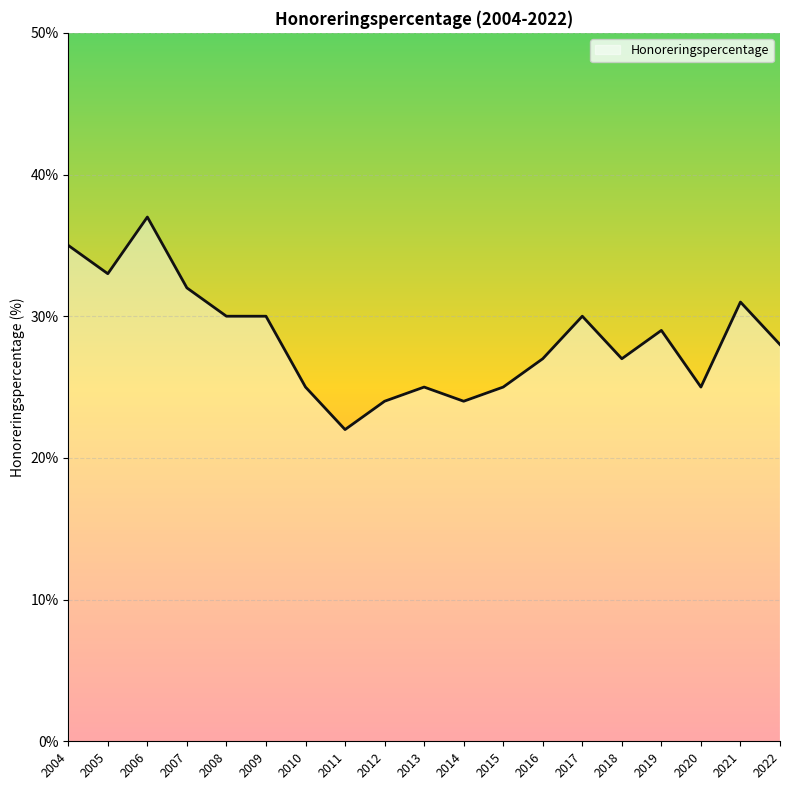

What is the difference between the values at 2019 and 2010?

4